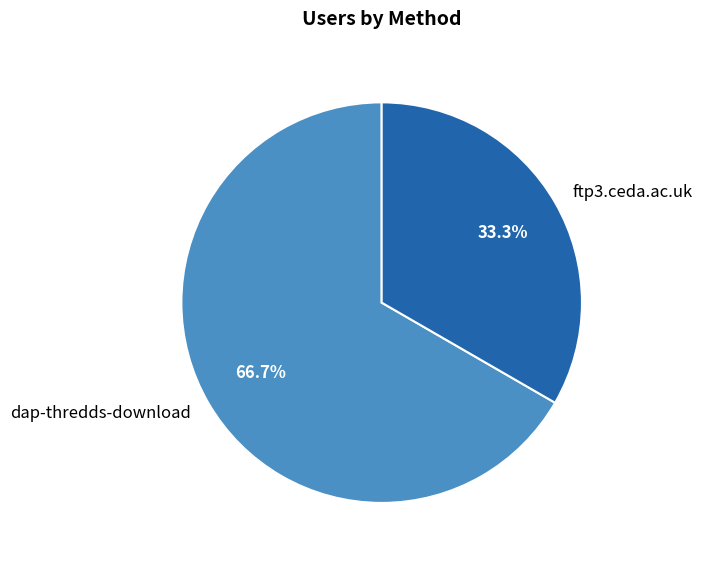

To the nearest percent, what is the average slice percentage?

50%